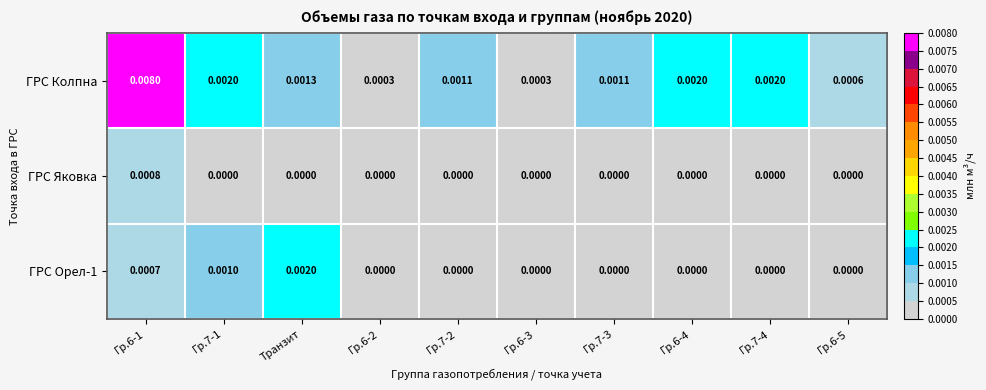

Which series has the largest total across all categories?

ГРС Колпна